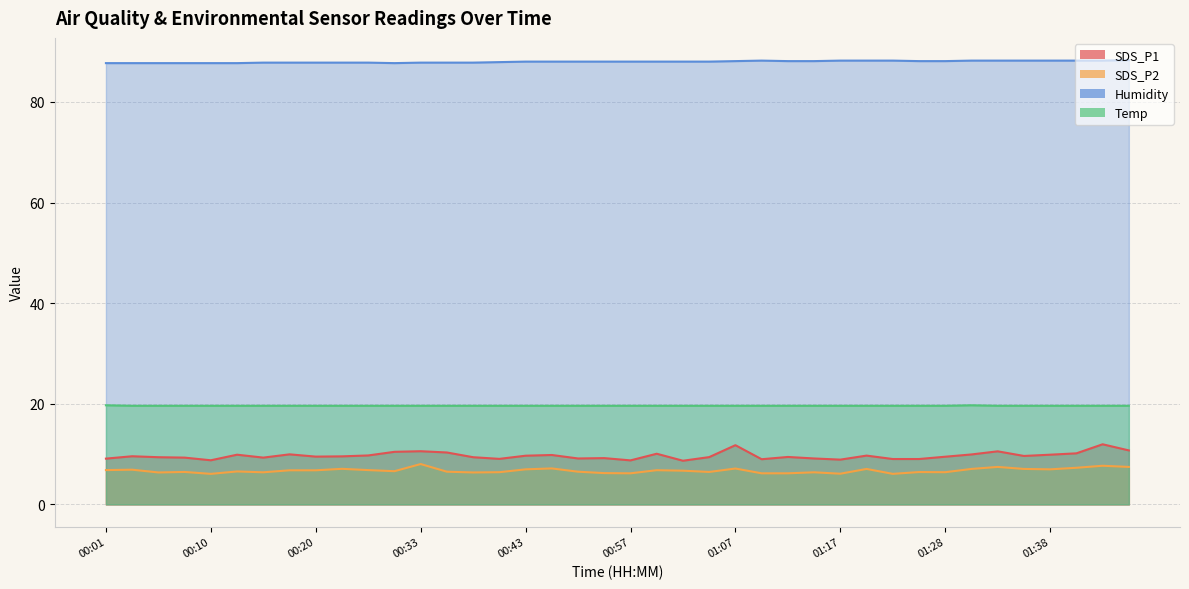

Reading left to right, list all the values displayed in this chart.

SDS_P1: 9.1	9.6	9.4	9.3	8.8	9.9	9.3	9.9	9.5	9.6	9.7	10.4	10.6	10.3	9.4	9.1	9.7	9.8	9.1	9.2	8.8	10.1	8.7	9.4	11.8	9.0	9.4	9.1	8.9	9.7	9.0	9.0	9.5	9.9	10.6	9.6	9.9	10.2	11.9	10.7
SDS_P2: 6.8	6.9	6.3	6.5	6.1	6.5	6.4	6.8	6.8	7.1	6.8	6.6	8.0	6.5	6.3	6.4	7.0	7.2	6.5	6.2	6.2	6.8	6.7	6.5	7.1	6.2	6.2	6.4	6.1	7.0	6.1	6.4	6.4	7.0	7.5	7.0	7.0	7.3	7.7	7.5
Humidity: 87.7	87.7	87.7	87.7	87.7	87.7	87.8	87.8	87.8	87.8	87.8	87.7	87.8	87.8	87.8	87.9	88.0	88.0	88.0	88.0	88.0	88.0	88.0	88.0	88.1	88.2	88.1	88.1	88.2	88.2	88.2	88.1	88.1	88.2	88.2	88.2	88.2	88.2	88.2	88.3
Temp: 19.7	19.6	19.6	19.6	19.6	19.6	19.6	19.6	19.6	19.6	19.6	19.6	19.6	19.6	19.6	19.6	19.6	19.6	19.6	19.6	19.6	19.6	19.6	19.6	19.6	19.6	19.6	19.6	19.6	19.6	19.6	19.6	19.6	19.7	19.6	19.6	19.6	19.6	19.6	19.6